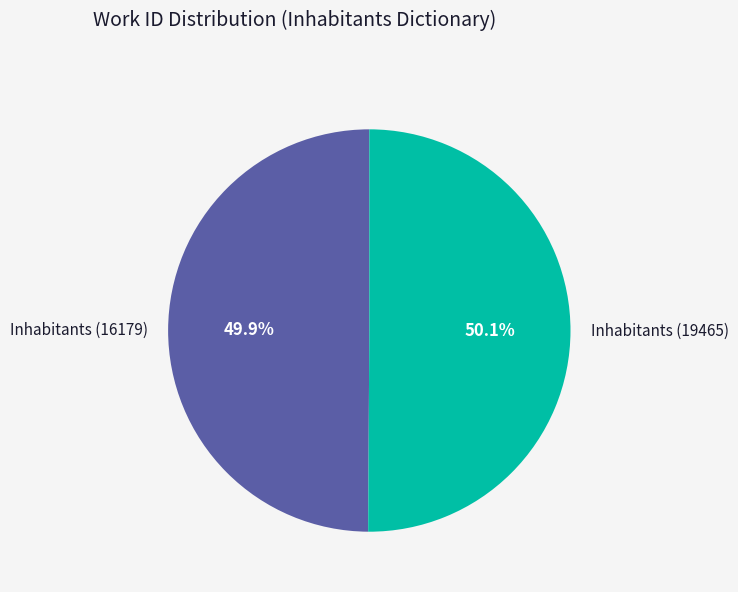

Is there a majority slice in this chart?

Yes